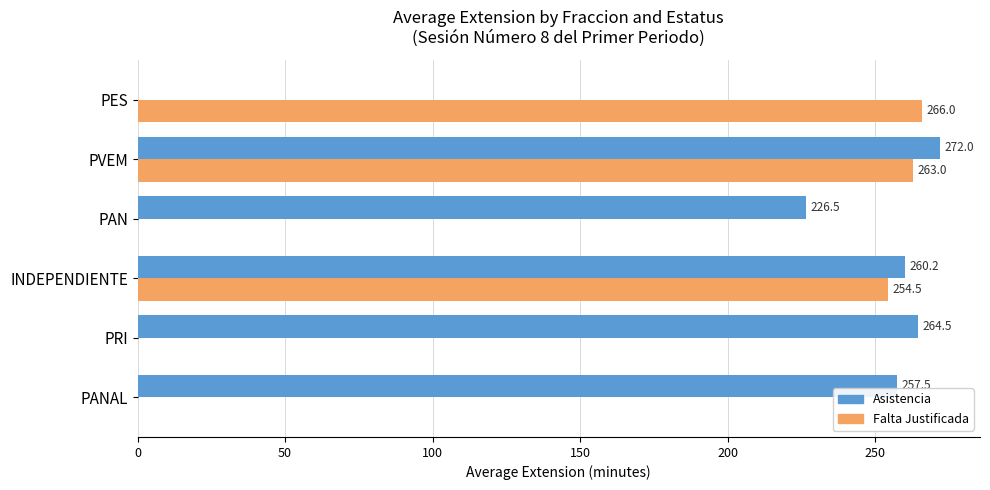

What is the maximum value for Falta Justificada?

266.0